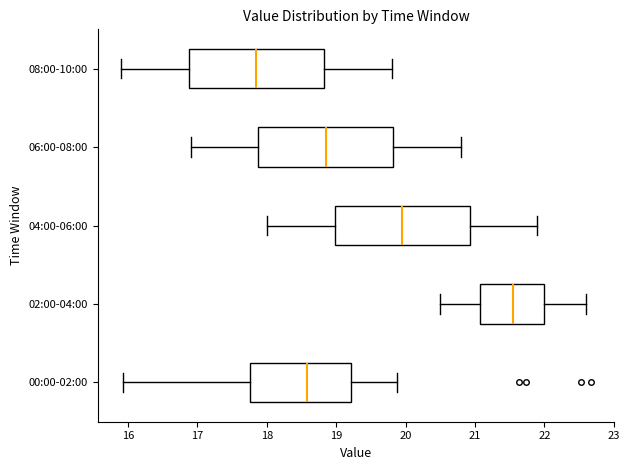

Reading bottom to top, read every box against the x-axis: the position of its median line, the range the box covers, and the ends of its whiskers. The values are not printed on the chart, so give them approximately, as read against the axis.

00:00-02:00: median 18.6, box 17.8 to 19.2, whiskers 15.9 to 19.9
02:00-04:00: median 21.6, box 21.1 to 22.0, whiskers 20.5 to 22.6
04:00-06:00: median 20.0, box 19.0 to 20.9, whiskers 18.0 to 21.9
06:00-08:00: median 18.9, box 17.9 to 19.8, whiskers 16.9 to 20.8
08:00-10:00: median 17.9, box 16.9 to 18.8, whiskers 15.9 to 19.8